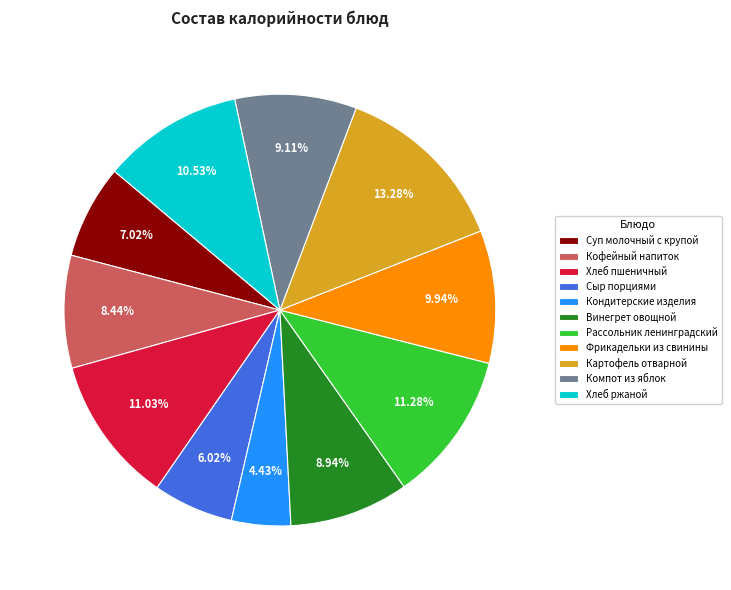

Is Кондитерские изделия the majority of the pie?

No